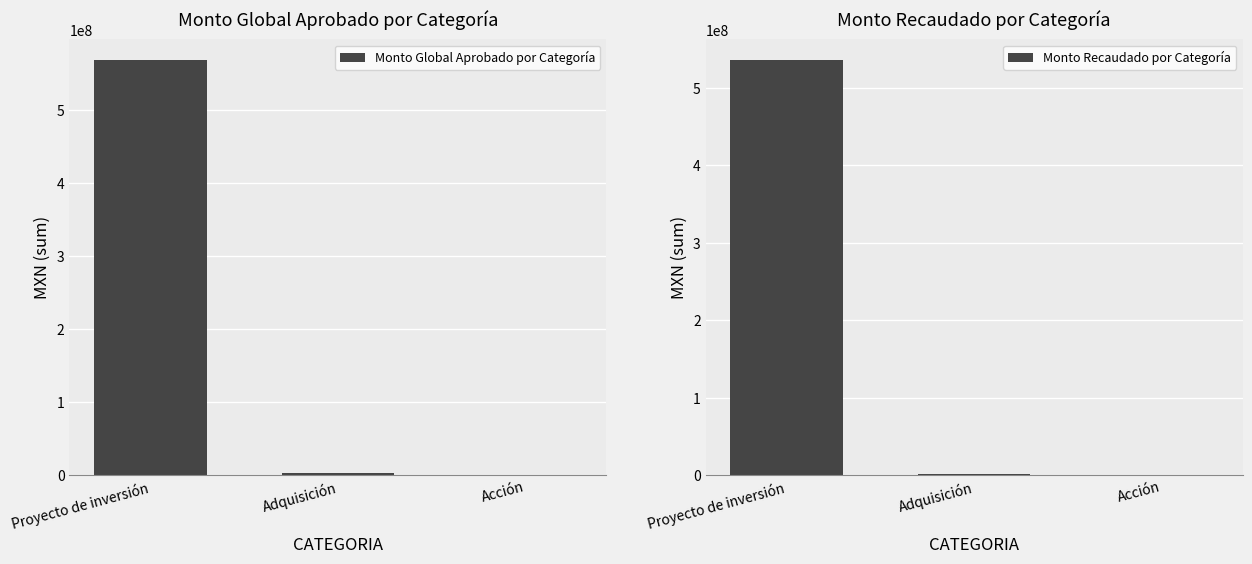

What is the label of the 3rd bar from the right?

Proyecto de inversión